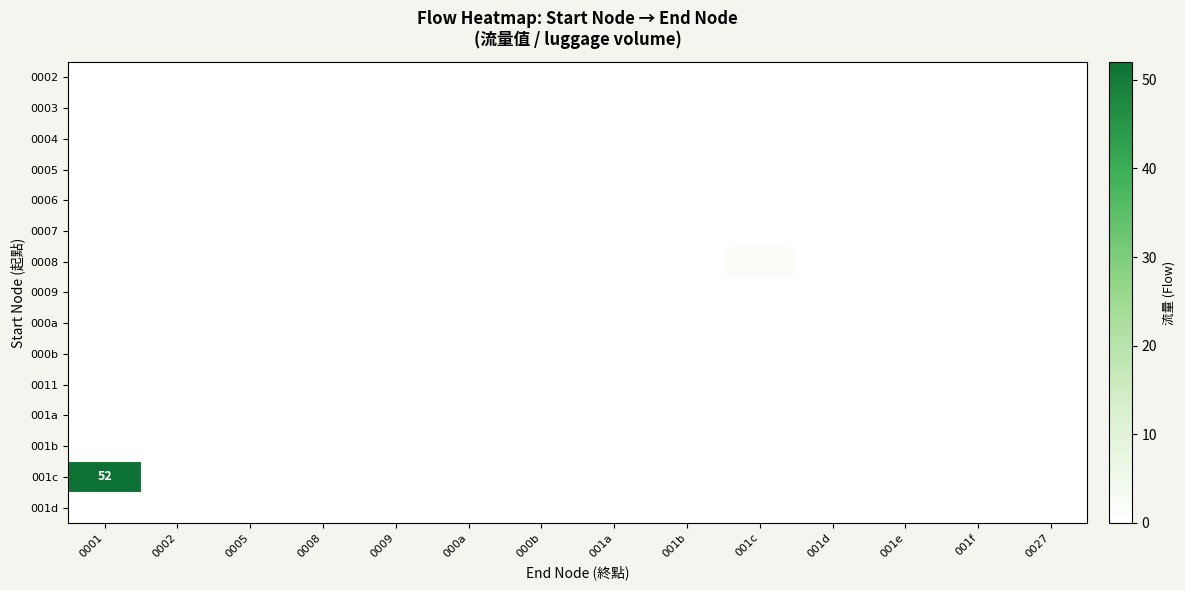

Is the value of 0011 at 0002 greater than the value of 0009 at 0005?

No